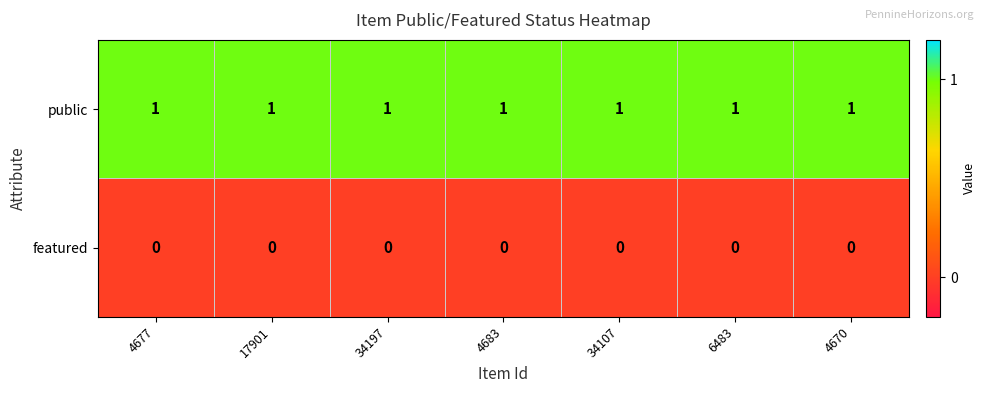

True or false: featured has a value of 0 at 4677.

True